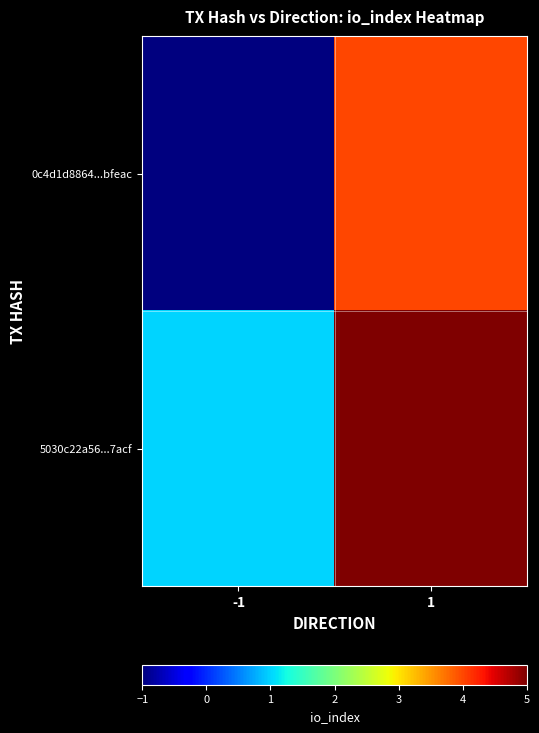

List the series in order of their peak value, highest first.

5030c22a56...7acf, 0c4d1d8864...bfeac